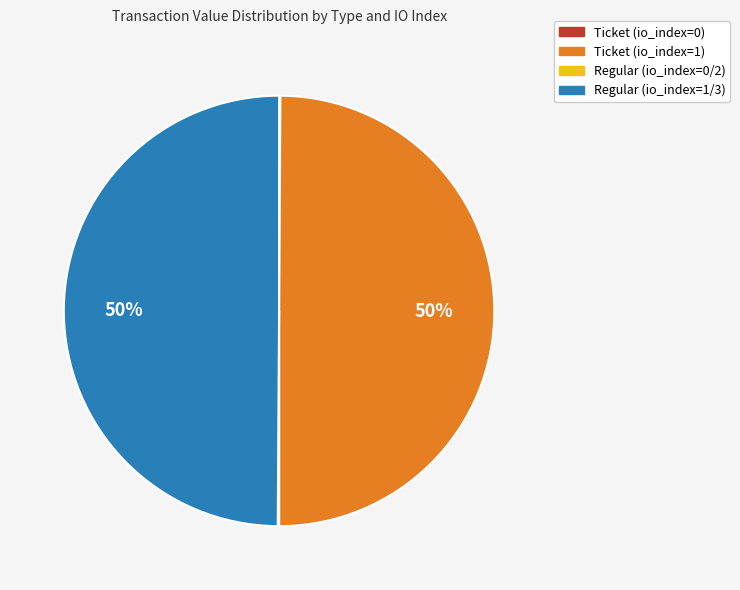

To the nearest percent, what is the difference between the largest and smallest slice percentages?

50%